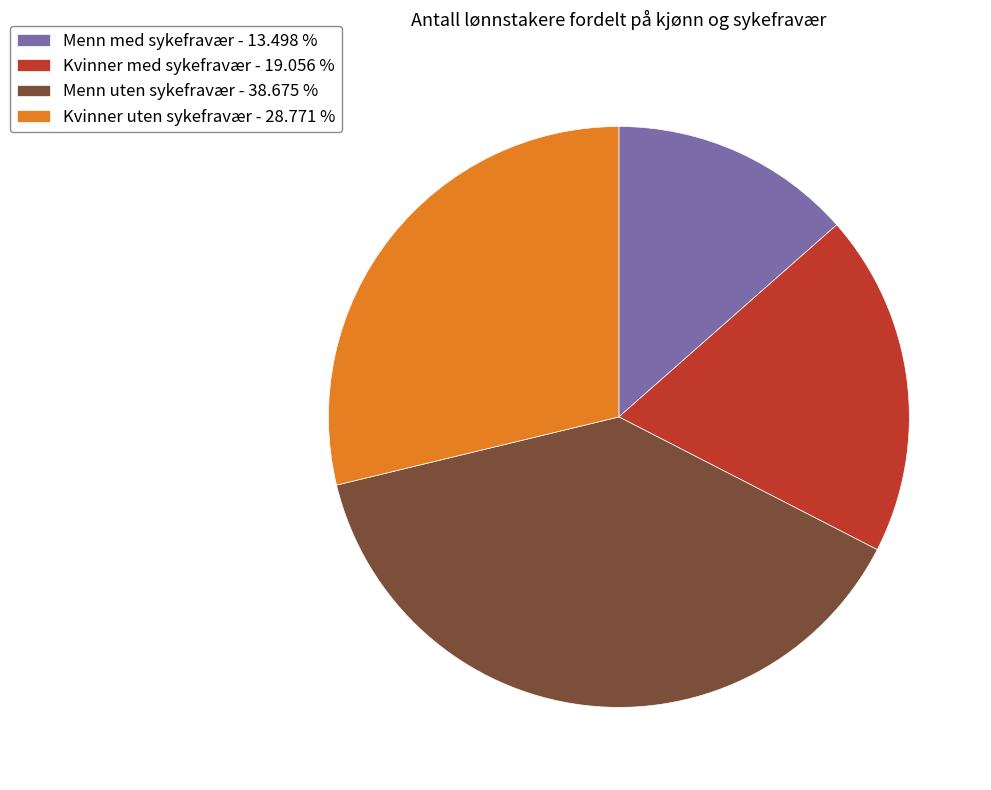

Does any single category account for the majority?

No